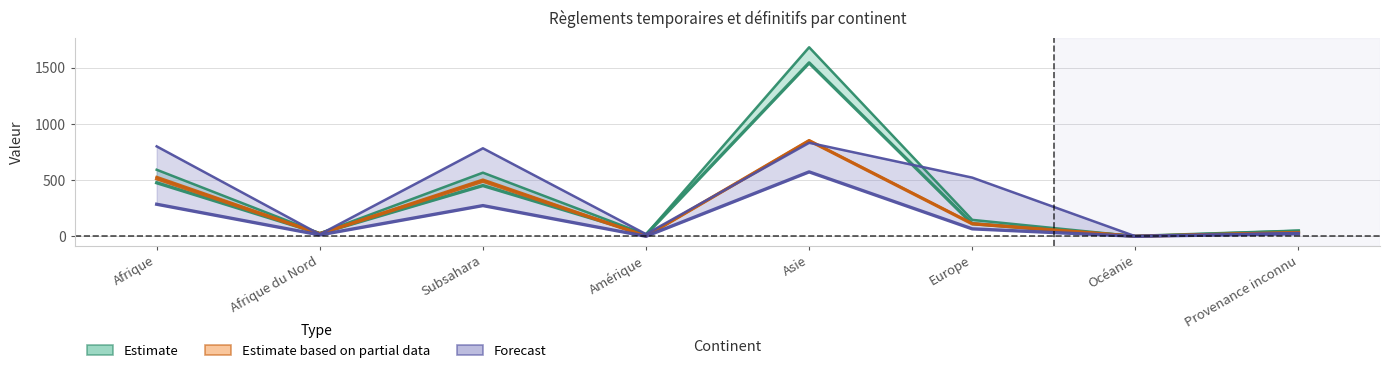

Reading left to right, transcribe all the data shown in this chart.

Règlements temporaires (Total): 592	26	566	15	1682	146	0	49
Admissions provisoires: 476	25	451	15	1543	112	0	47
Levées et fins AP: 528	24	504	2	852	113	0	33
Octrois de l'asile (Total): 800	17	783	19	832	522	0	29
Fins AP: 512	22	490	2	851	111	0	33
Règlements cantonaux: 285	12	273	0	573	66	0	22